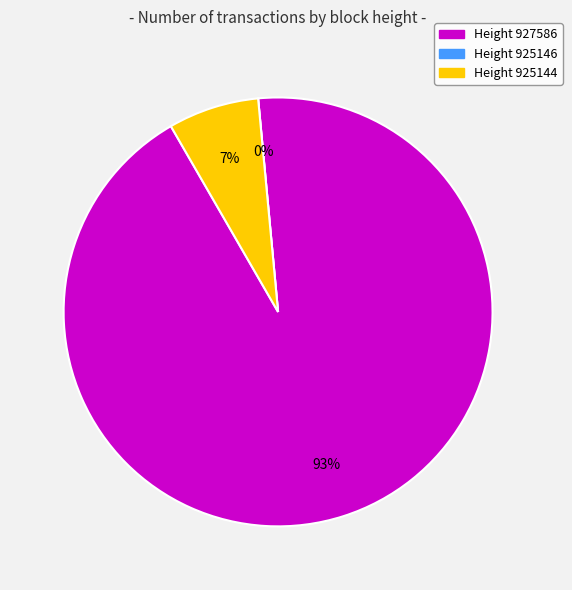

To the nearest percent, what portion does 927586 represent?

93%